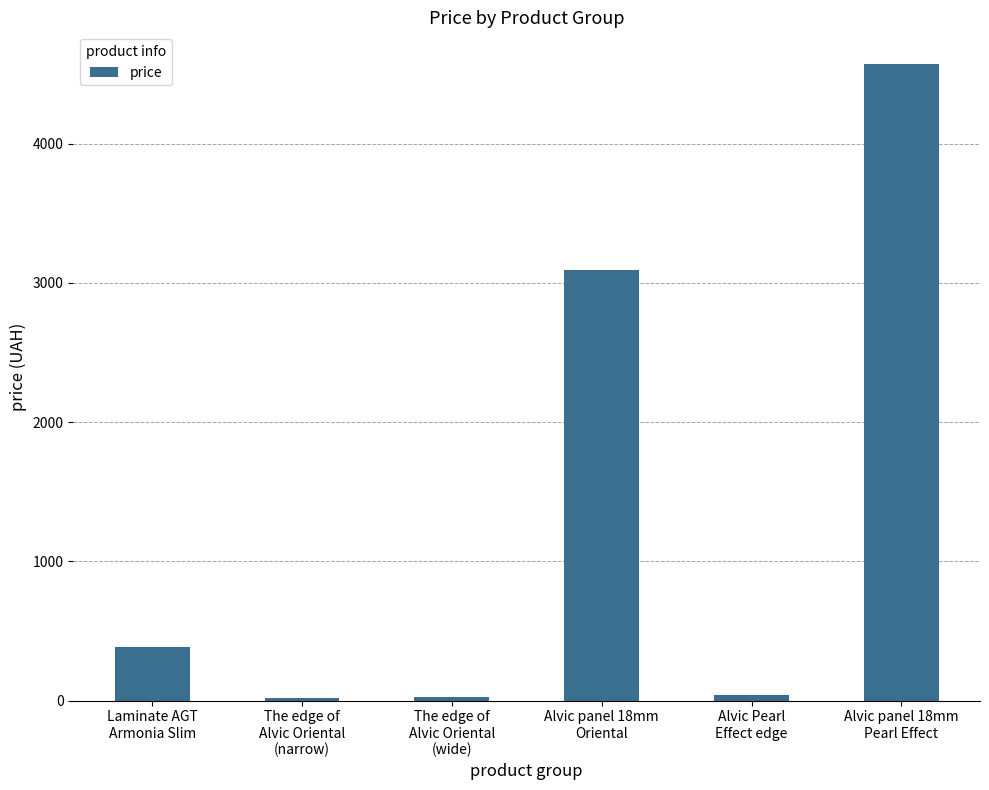

How many distinct data groups are displayed?

1